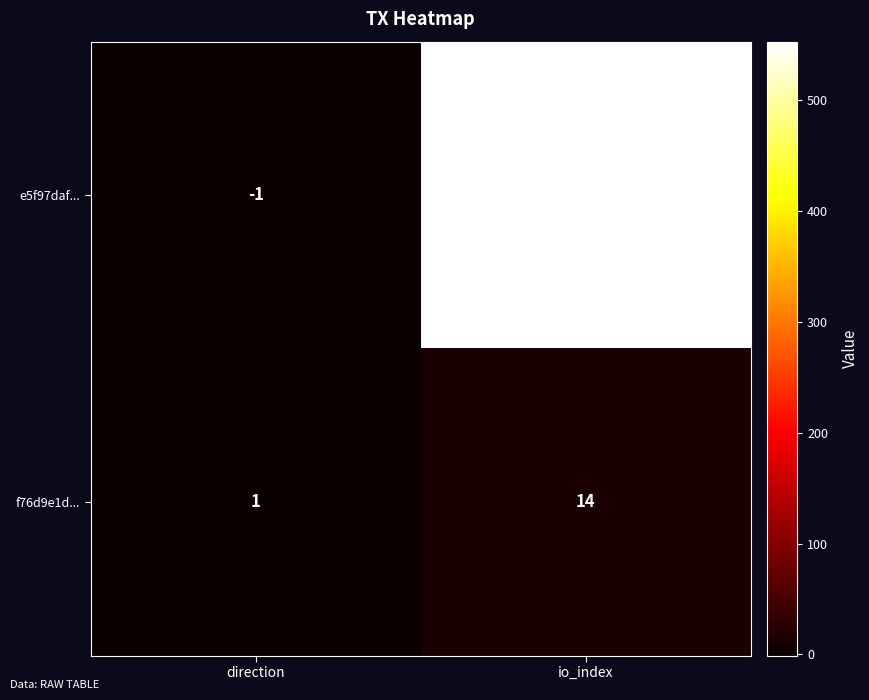

At how many categories does at least one series exceed 512?

1